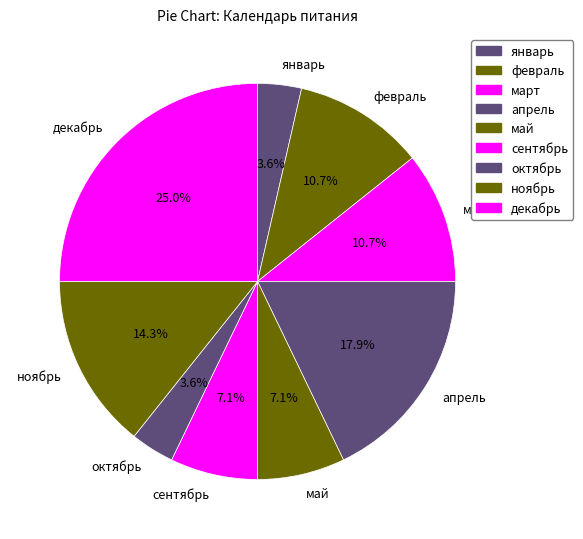

Which category has the biggest portion of the pie?

декабрь